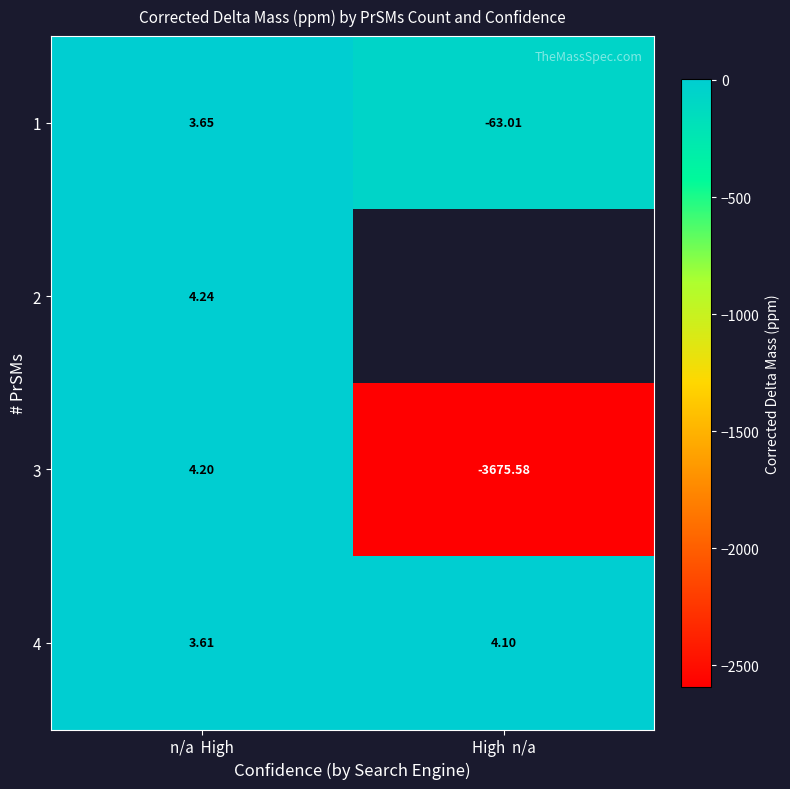

What is the difference between the highest and lowest values at High  n/a?

3679.7